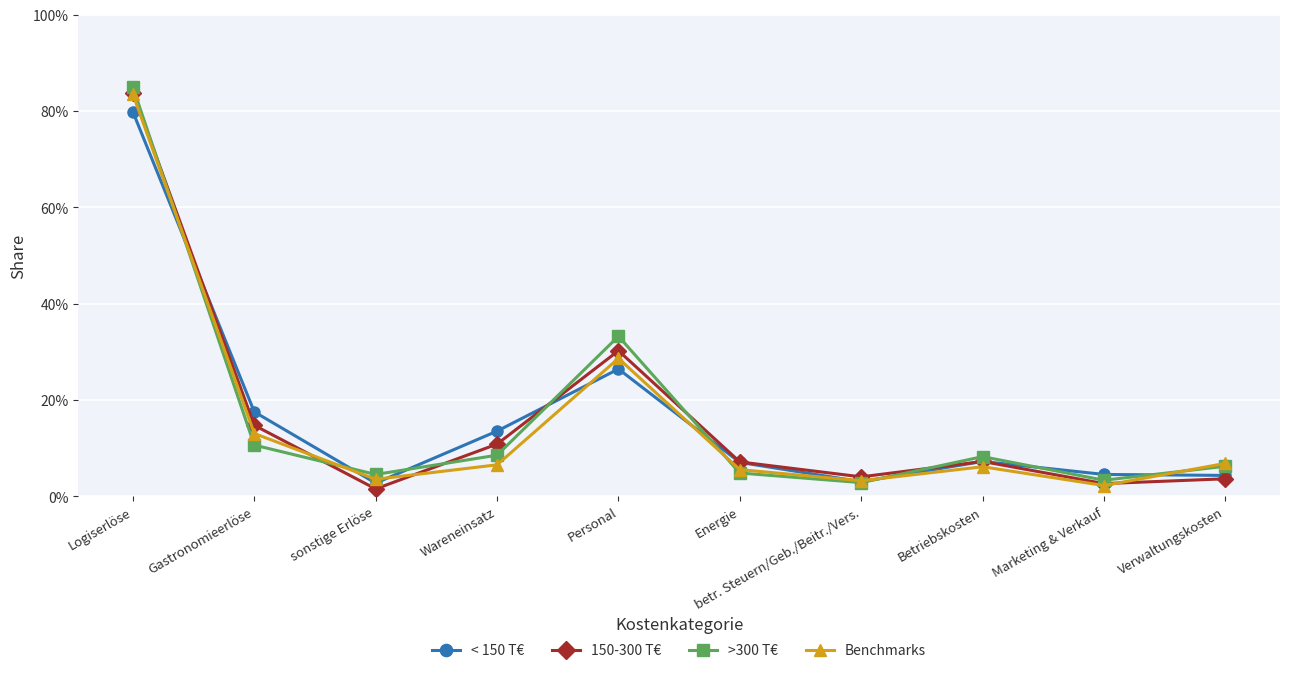

Does the chart display data point markers on the line(s)?

Yes